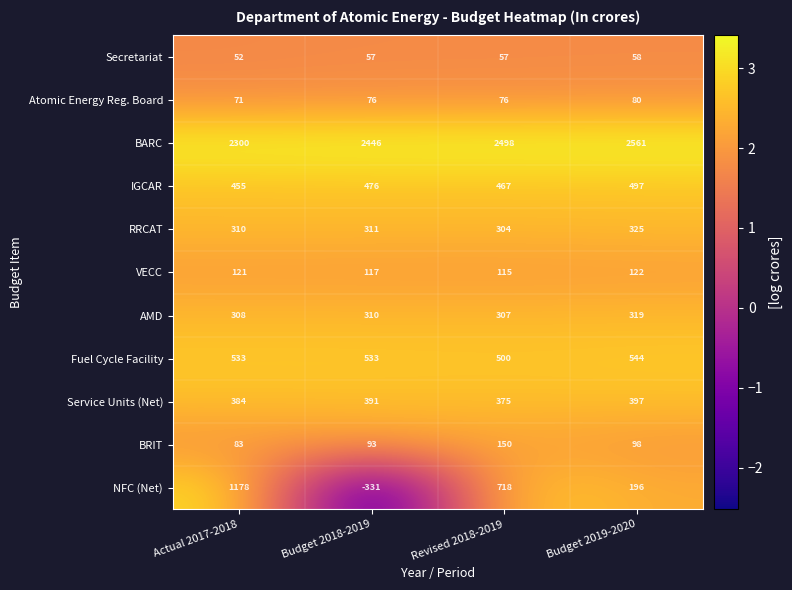

List the labels in order of VECC value, smallest first.

Revised 2018-2019, Budget 2018-2019, Actual 2017-2018, Budget 2019-2020